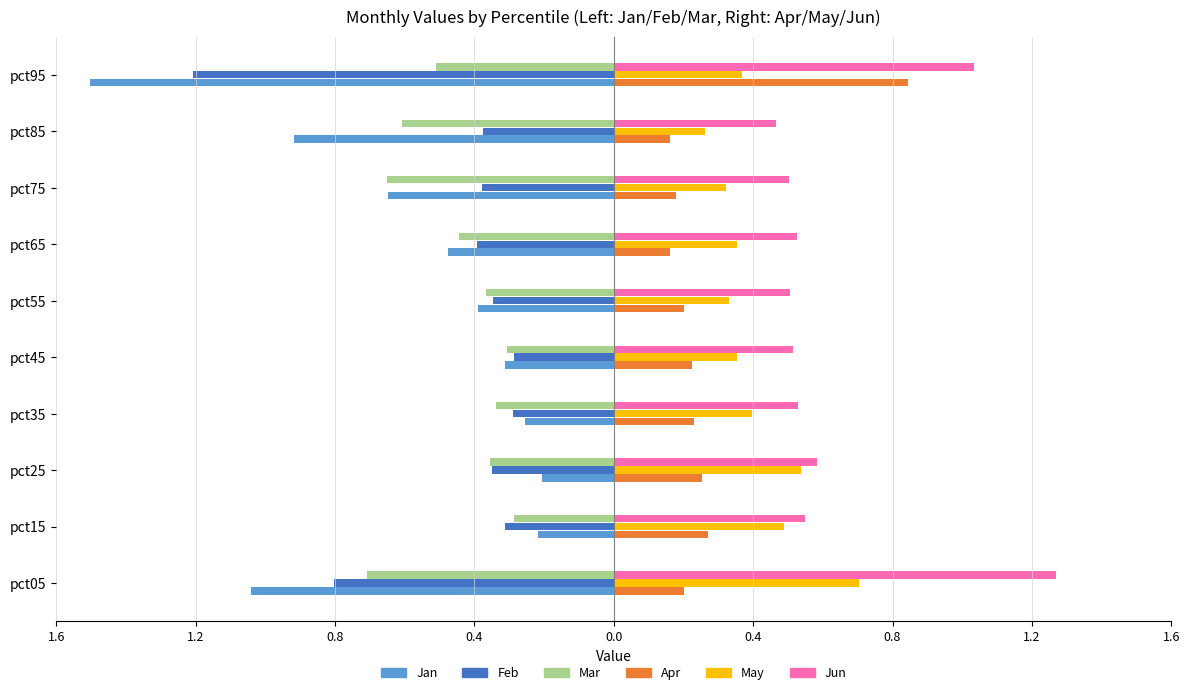

Reading left to right, extract all data points from this chart.

Jan: -1.0	-0.2	-0.2	-0.3	-0.3	-0.4	-0.5	-0.6	-0.9	-1.5
Apr: 0.2	0.3	0.3	0.2	0.2	0.2	0.2	0.2	0.2	0.8
Feb: -0.8	-0.3	-0.3	-0.3	-0.3	-0.3	-0.4	-0.4	-0.4	-1.2
May: 0.7	0.5	0.5	0.4	0.4	0.3	0.4	0.3	0.3	0.4
Mar: -0.7	-0.3	-0.4	-0.3	-0.3	-0.4	-0.4	-0.7	-0.6	-0.5
Jun: 1.3	0.5	0.6	0.5	0.5	0.5	0.5	0.5	0.5	1.0